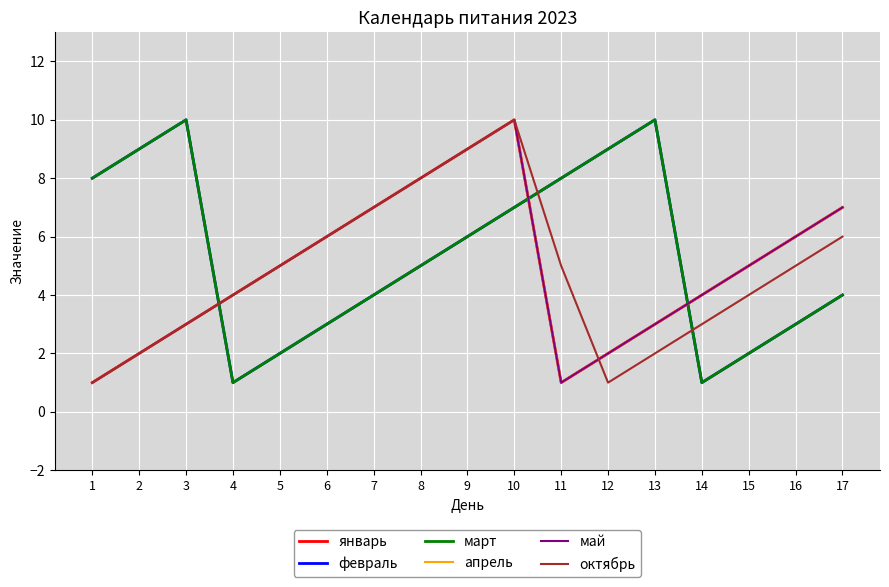

True or false: январь and март intersect in this chart.

True